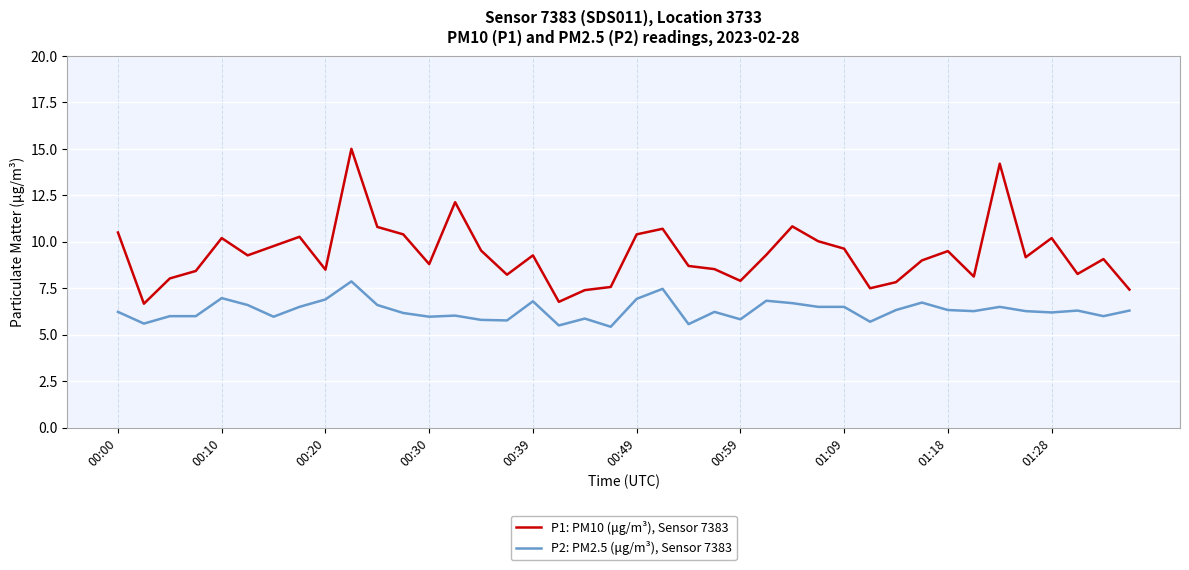

What are all the series names shown in the legend?

P1: PM10 (μg/m³), Sensor 7383, P2: PM2.5 (μg/m³), Sensor 7383